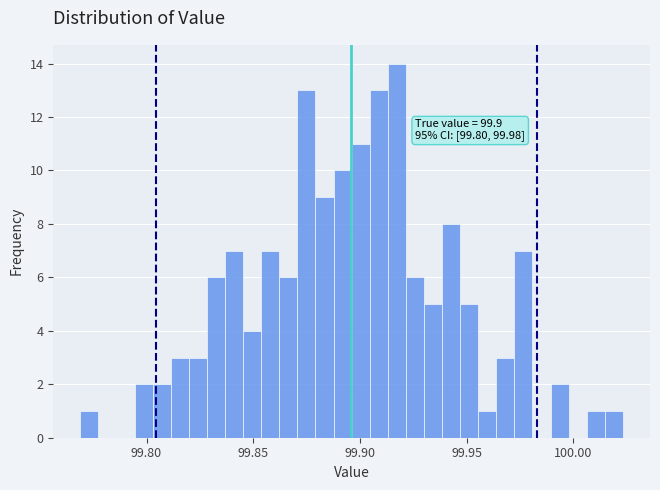

Read against the x-axis, roughly where is the centre of the tallest bar?

99.915